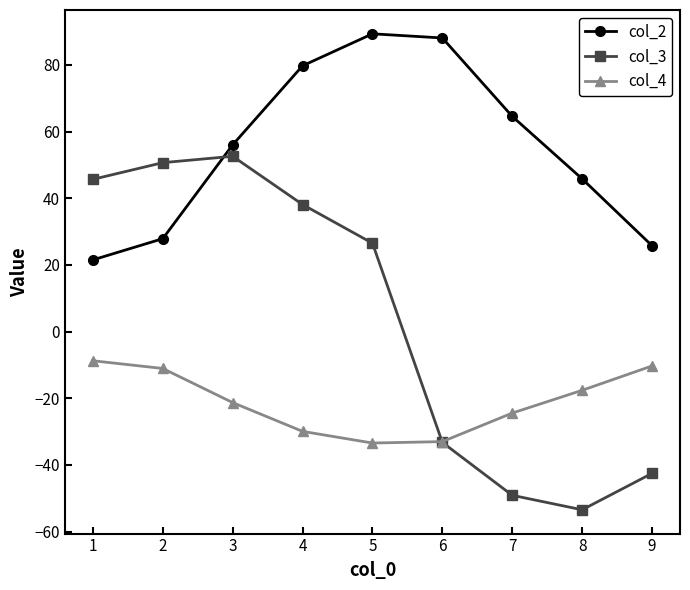

True or false: col_2 has a value of 48.2 at 4.

False